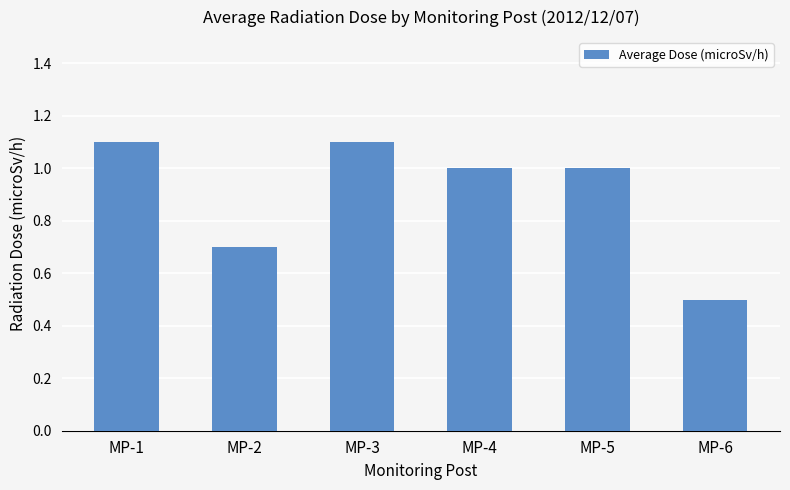

What is the difference between the maximum and minimum values?

0.6